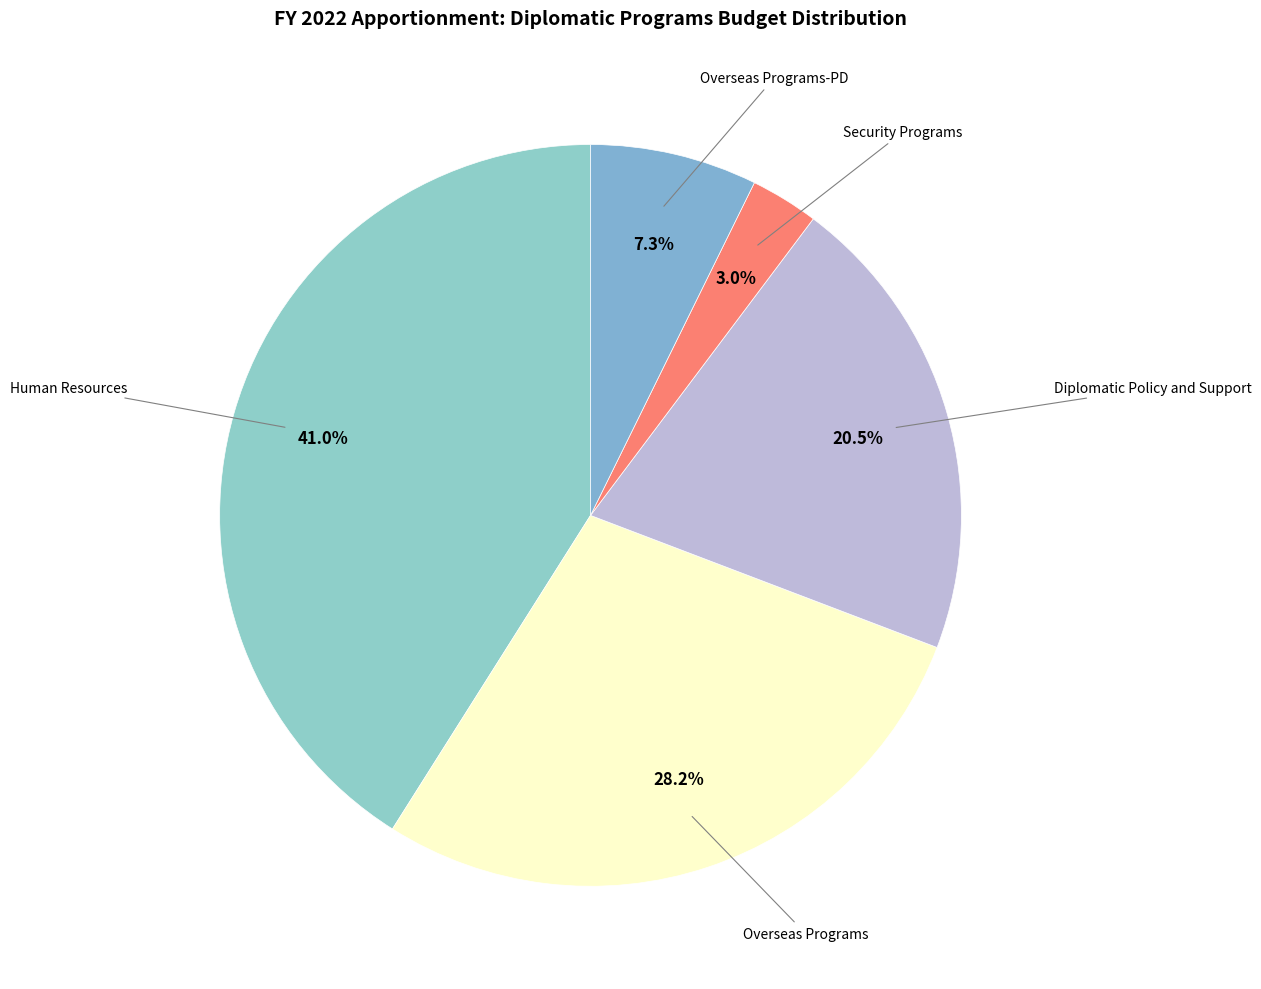

How many slices are in this pie chart?

5